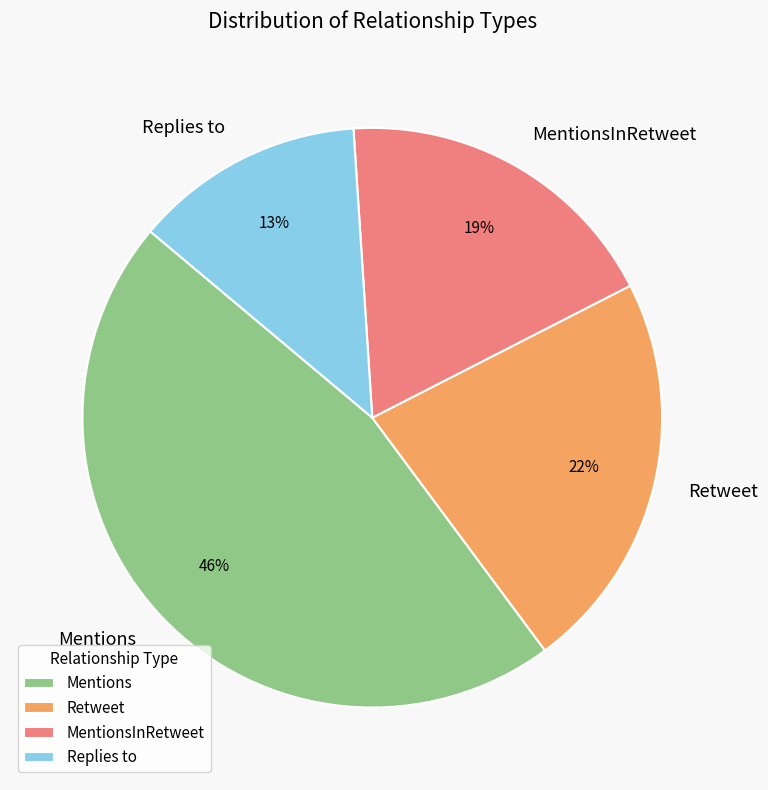

True or false: Mentions accounts for 46% of the total.

True